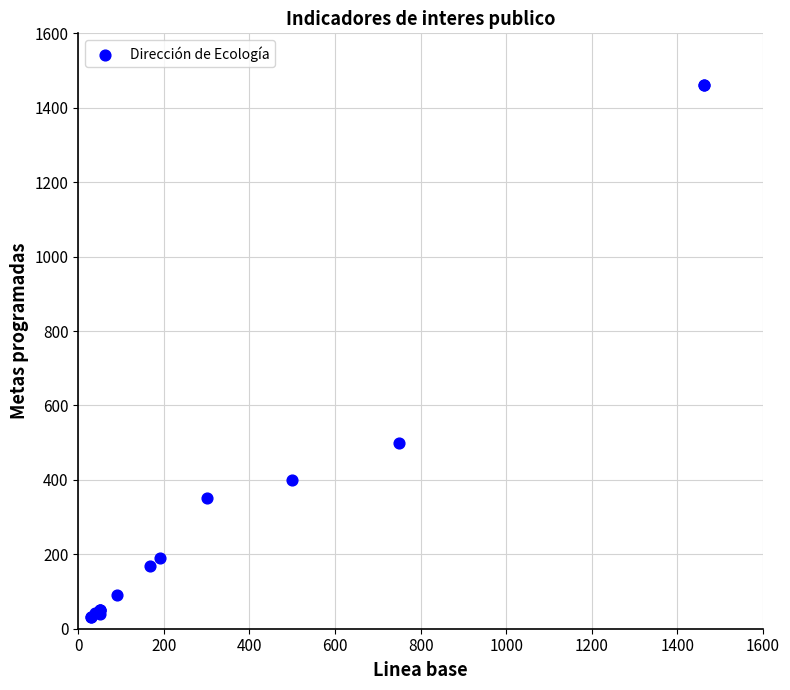

What Y value in the scatter plot is closest to 746?

500